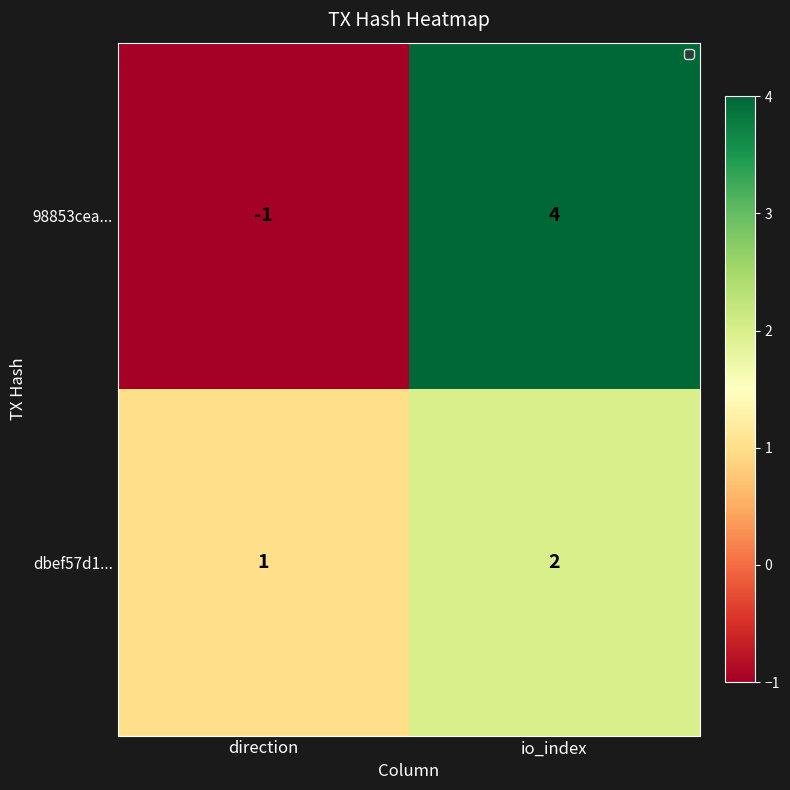

At which label does dbef57d1... reach its minimum?

direction